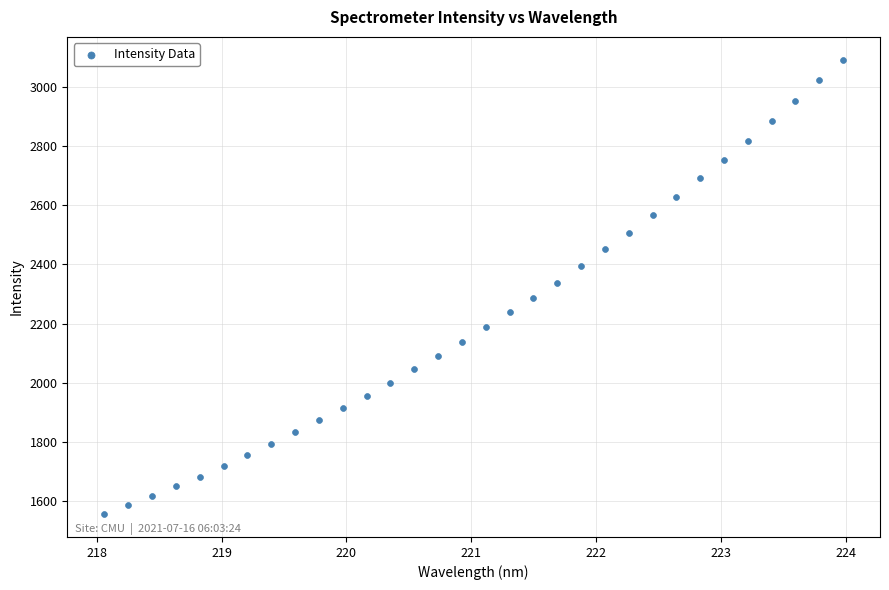

What is the range of Y values (max minus min)?

1534.7